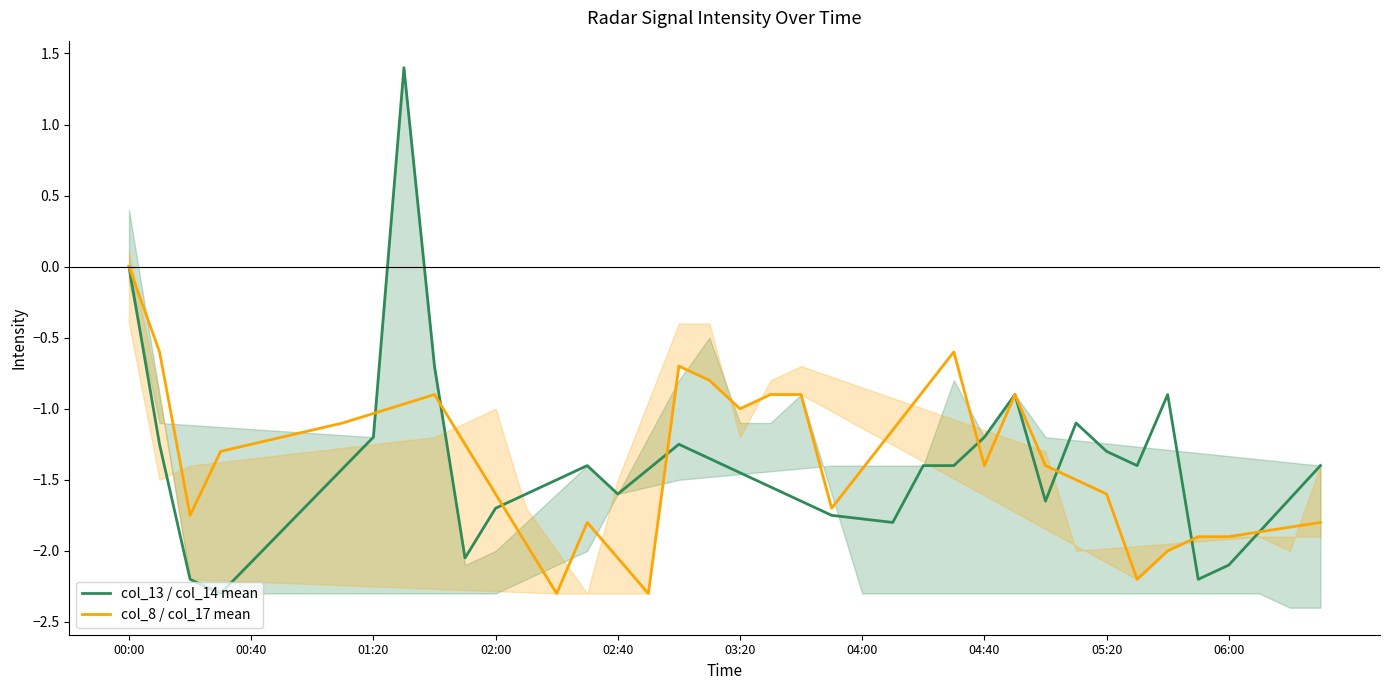

True or false: col_8 / col_17 mean has a value of -1.0 at 03:20.

True